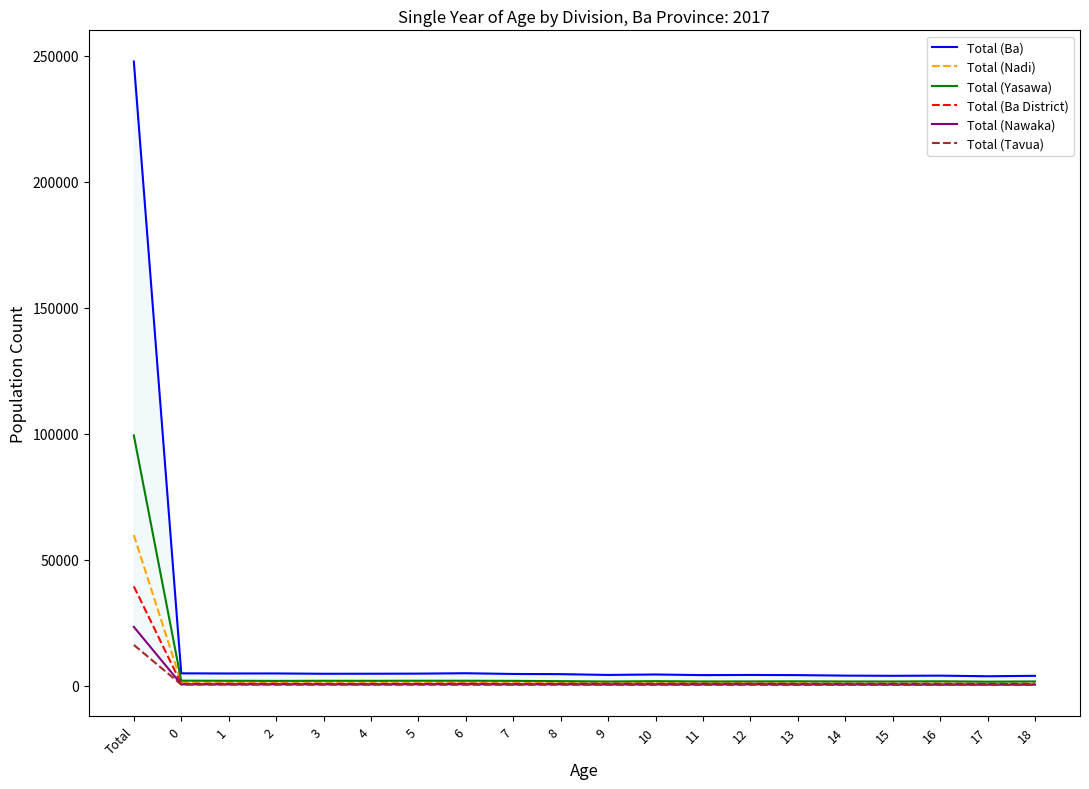

Reading left to right, list all the values displayed in this chart.

Total (Ba): 247685	4840	4783	4798	4673	4687	4729	4879	4590	4522	4212	4388	4135	4203	4137	3939	3859	3928	3685	3858
Total (Nadi): 59717	1228	1098	1165	1091	1112	1086	1167	1085	1030	1013	1024	965	918	934	851	837	872	836	934
Total (Yasawa): 99264	1925	1888	1837	1882	1872	1902	1902	1855	1735	1591	1730	1608	1622	1661	1601	1594	1673	1524	1620
Total (Ba District): 39372	651	704	685	662	641	670	750	654	707	664	694	657	685	628	641	642	656	577	612
Total (Nawaka): 23269	485	476	504	482	465	515	540	459	496	423	454	445	493	441	440	420	366	377	350
Total (Tavua): 16121	356	372	329	335	339	321	313	319	324	294	292	272	280	262	252	229	239	269	224